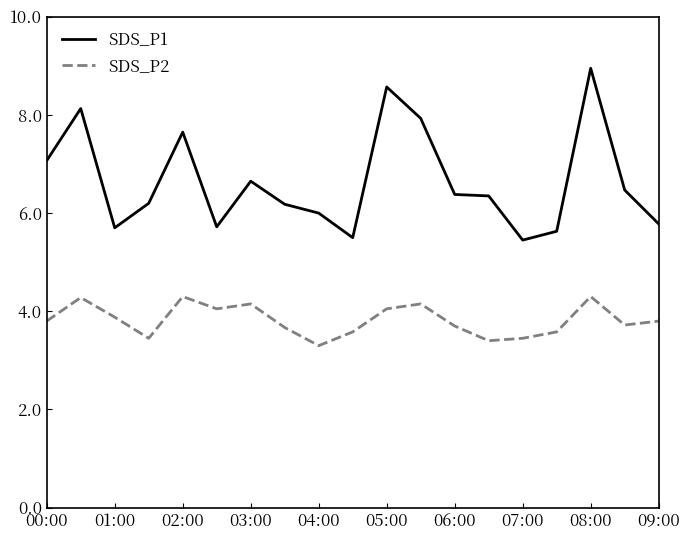

Rank the series by their maximum value, from lowest to highest.

SDS_P2, SDS_P1